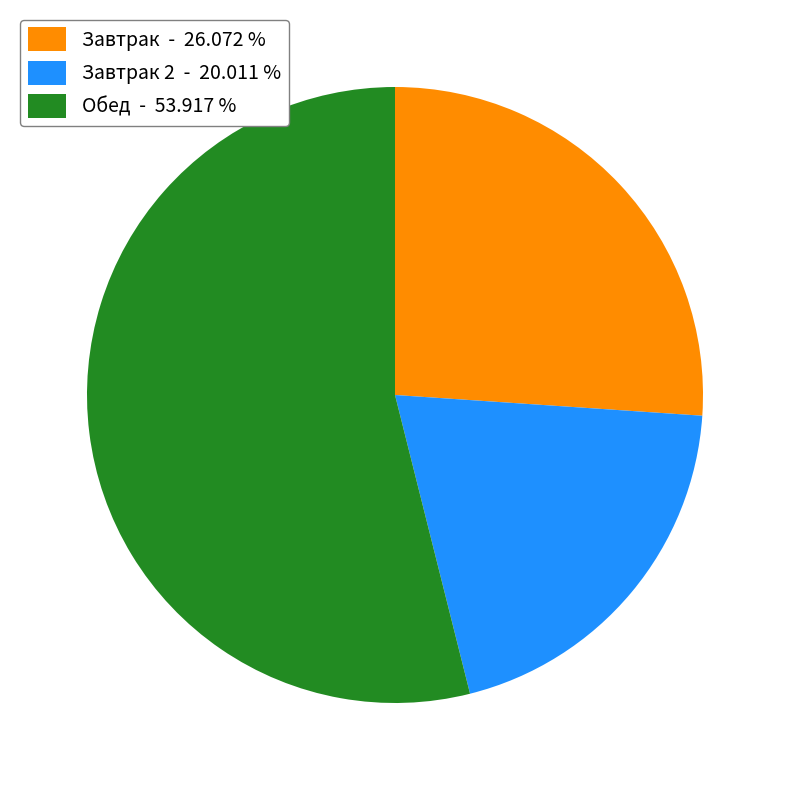

Which category has the smallest portion of the pie?

Завтрак 2 - 20.011 %